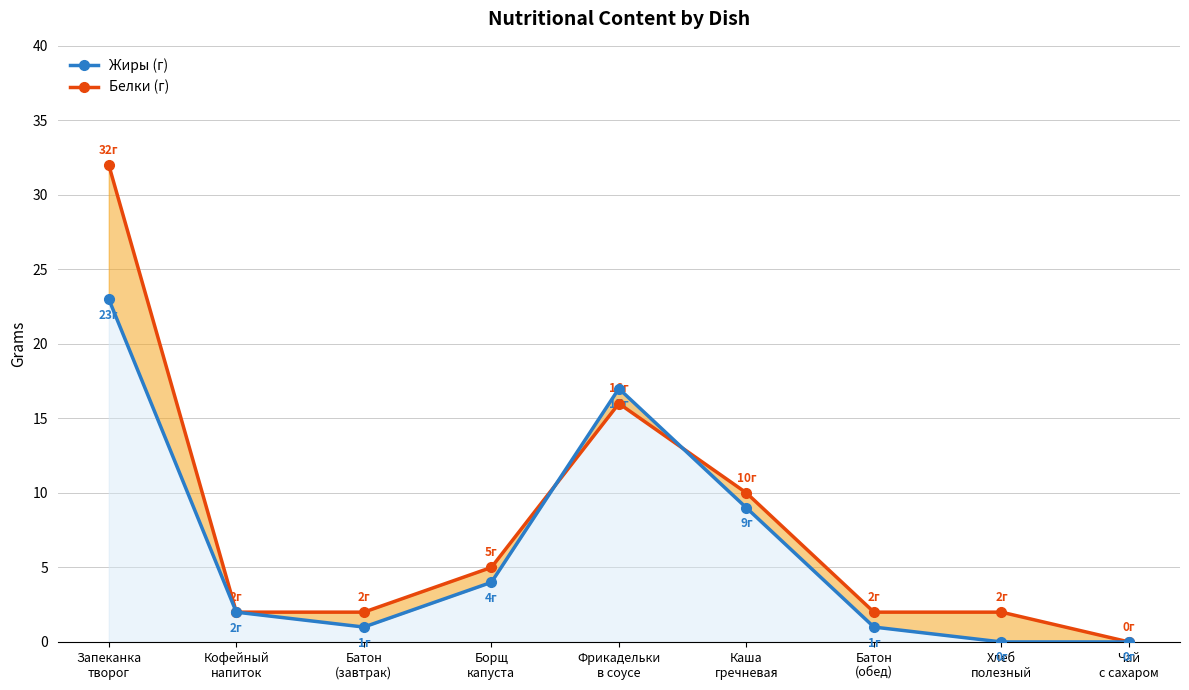

After their last crossing, which series has the higher values: Жиры (г) or Белки (г)?

Белки (г)